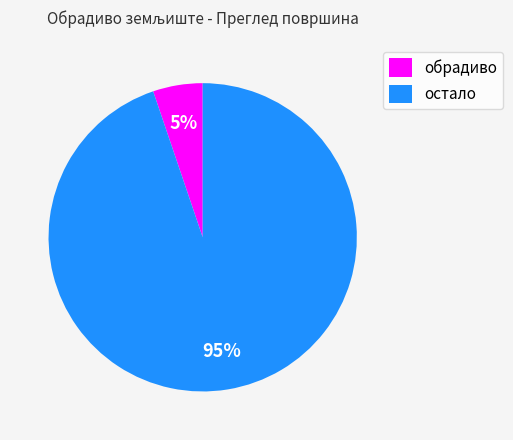

To the nearest percent, what portion does обрадиво represent?

5%